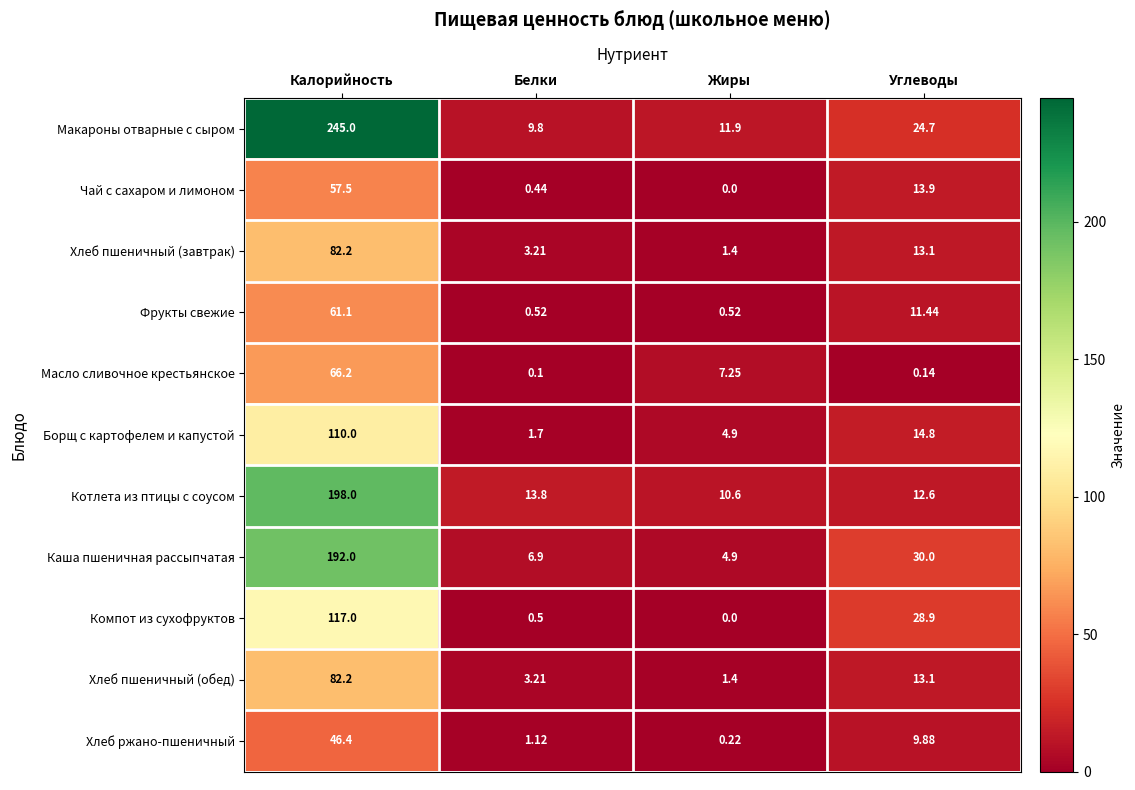

List the labels in order of Каша пшеничная рассыпчатая value, largest first.

Калорийность, Углеводы, Белки, Жиры